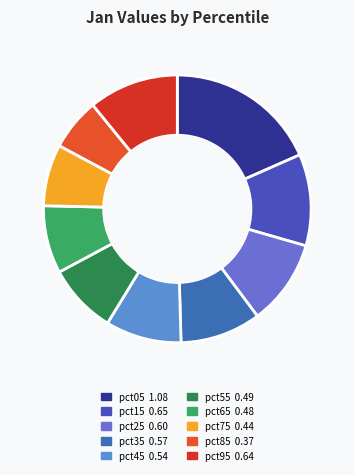

How many slices are in this pie chart?

10